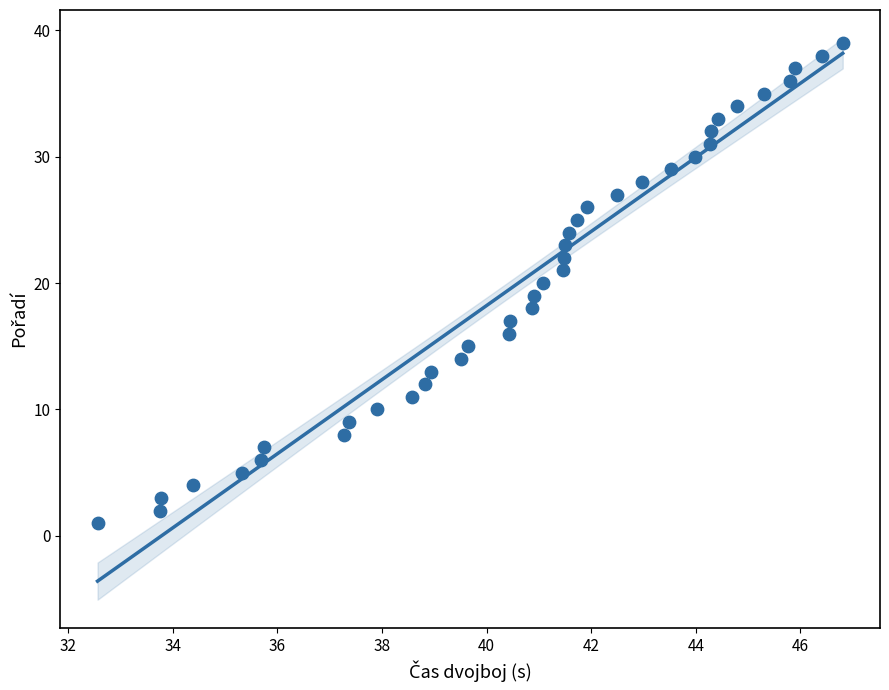

What is the range of Y values (max minus min)?

38